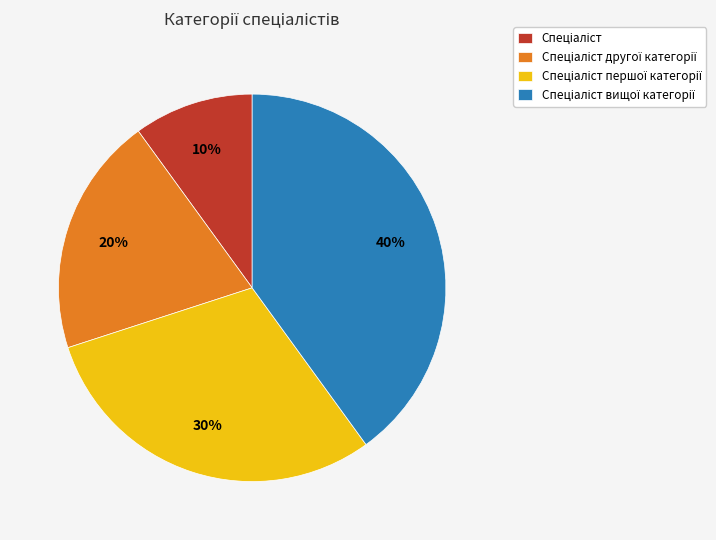

How many segments does this pie chart have?

4